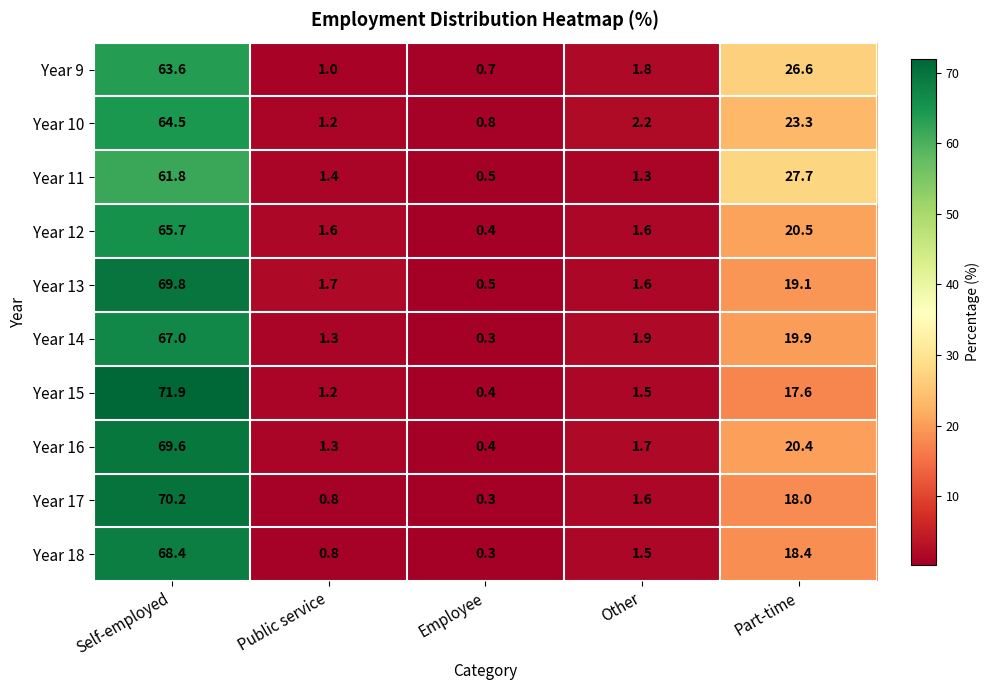

List the labels in order of Year 18 value, smallest first.

Employee, Public service, Other, Part-time, Self-employed